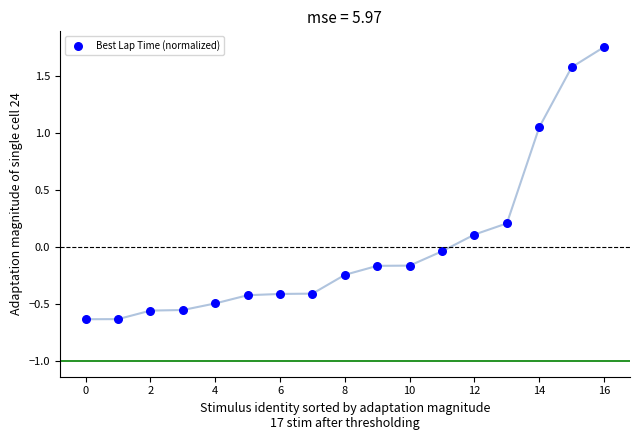

What is the range of Y values (max minus min)?

2.4